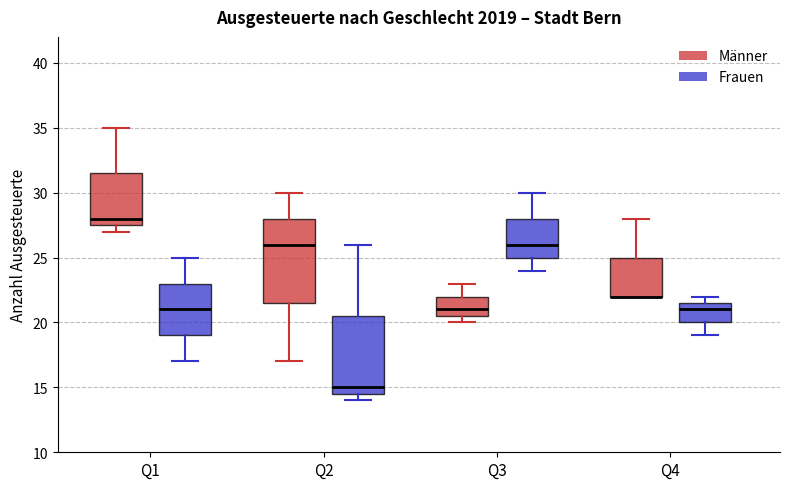

Reading left to right, transcribe this box plot: for each box, give where its median line is, the range the box spans, and where its two whiskers end, as read against the y-axis. The values are not printed on the chart, so give them approximately, as read against the axis.

Q1 (Männer): median 28.0, box 27.5 to 31.5, whiskers 27.0 to 35.0
Q1 (Frauen): median 21.0, box 19.0 to 23.0, whiskers 17.0 to 25.0
Q2 (Männer): median 26.0, box 21.5 to 28.0, whiskers 17.0 to 30.0
Q2 (Frauen): median 15.0, box 14.5 to 20.5, whiskers 14.0 to 26.0
Q3 (Männer): median 21.0, box 20.5 to 22.0, whiskers 20.0 to 23.0
Q3 (Frauen): median 26.0, box 25.0 to 28.0, whiskers 24.0 to 30.0
Q4 (Männer): median 22.0 (drawn on the box's lower edge), box 22.0 to 25.0, whiskers 22.0 to 28.0
Q4 (Frauen): median 21.0, box 20.0 to 21.5, whiskers 19.0 to 22.0